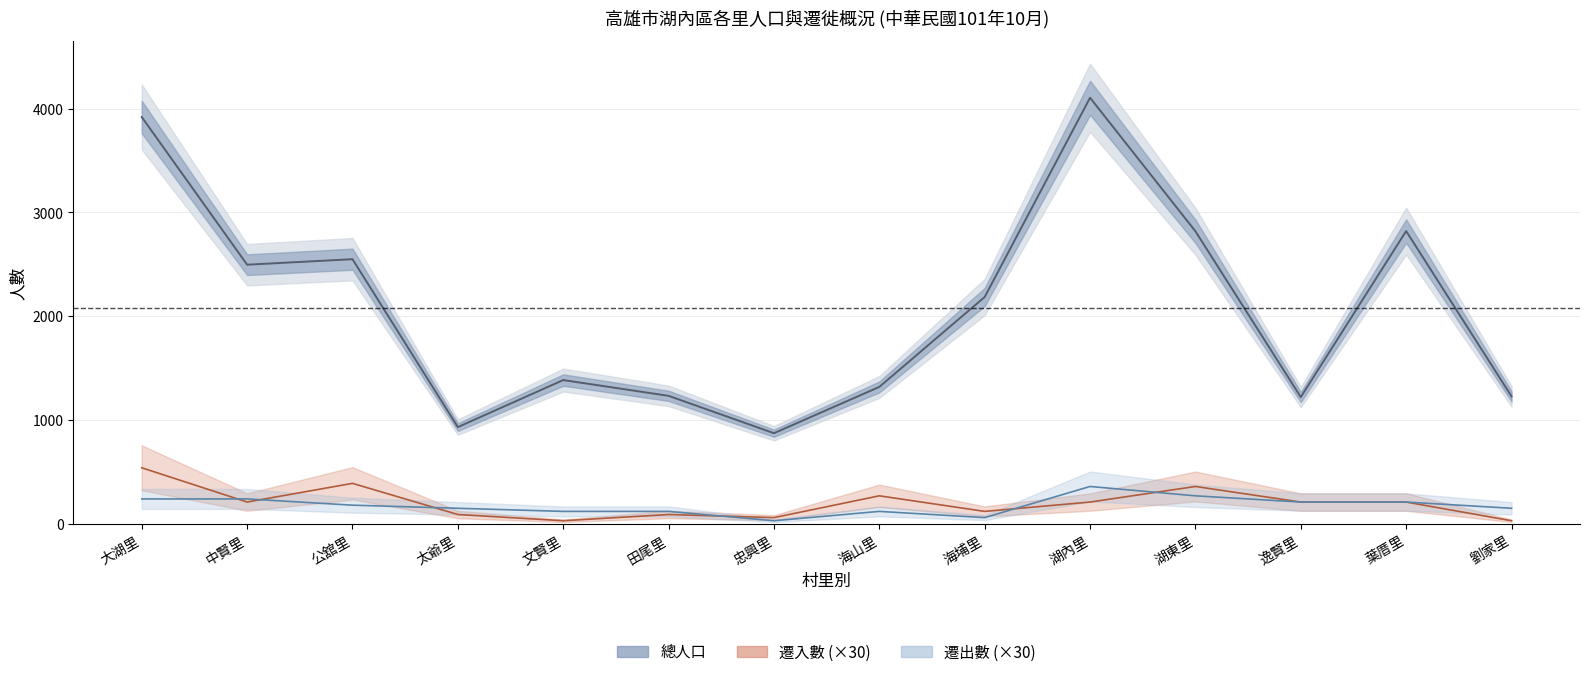

After their last crossing, which series has the higher values: 遷入數 (中線) or 遷出數 (中線)?

遷入數 (中線)